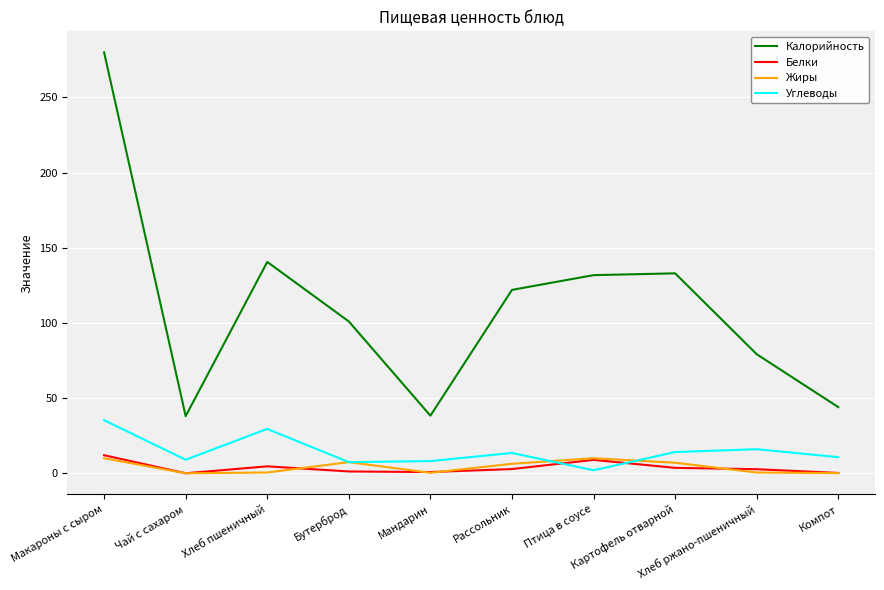

Which series has the largest range (max minus min)?

Калорийность